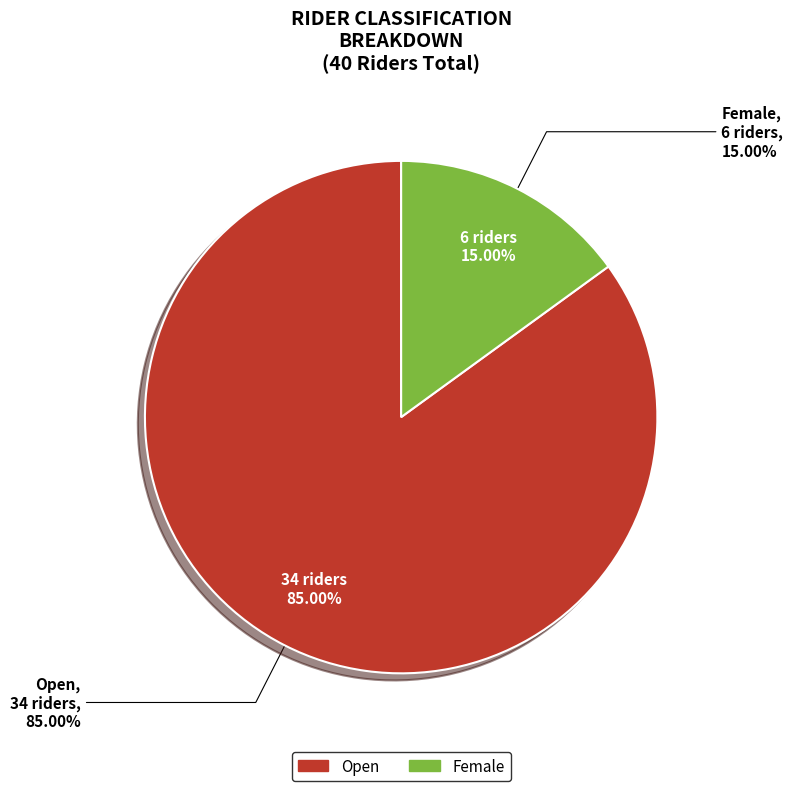

The Open slice represents 92% of the pie. True or false?

False